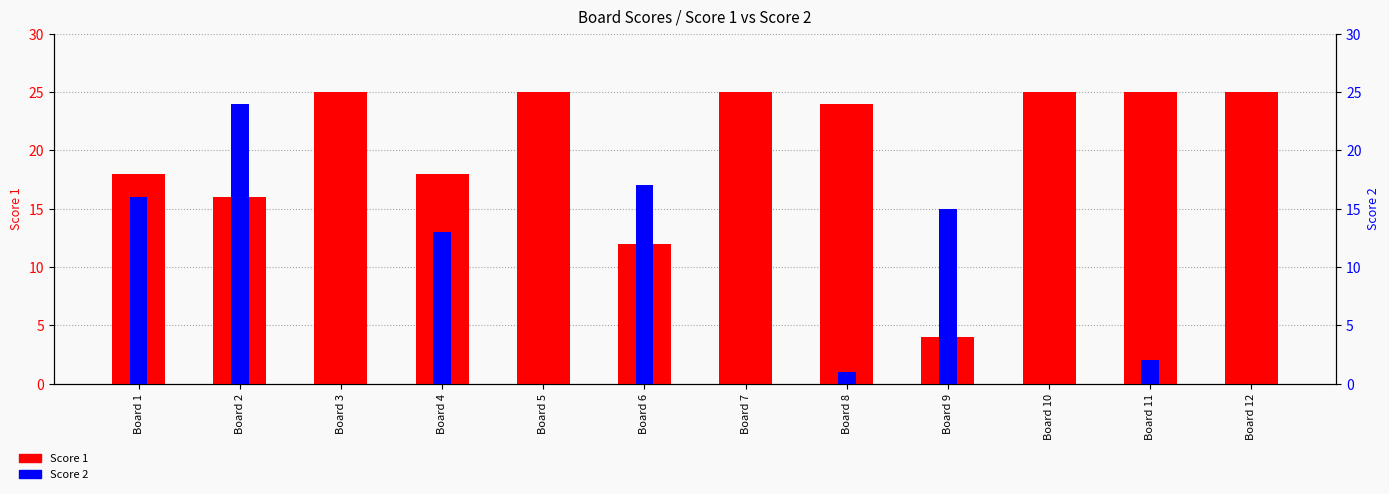

Which category has the lowest value across all series?

Board 3